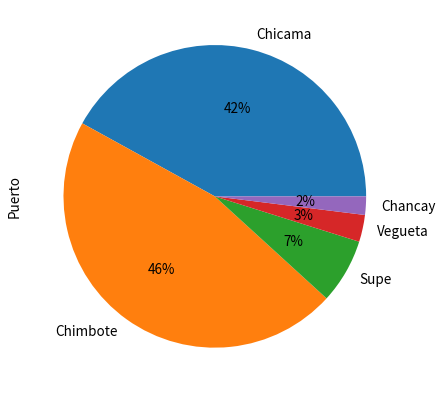

Which category has the biggest portion of the pie?

Chimbote